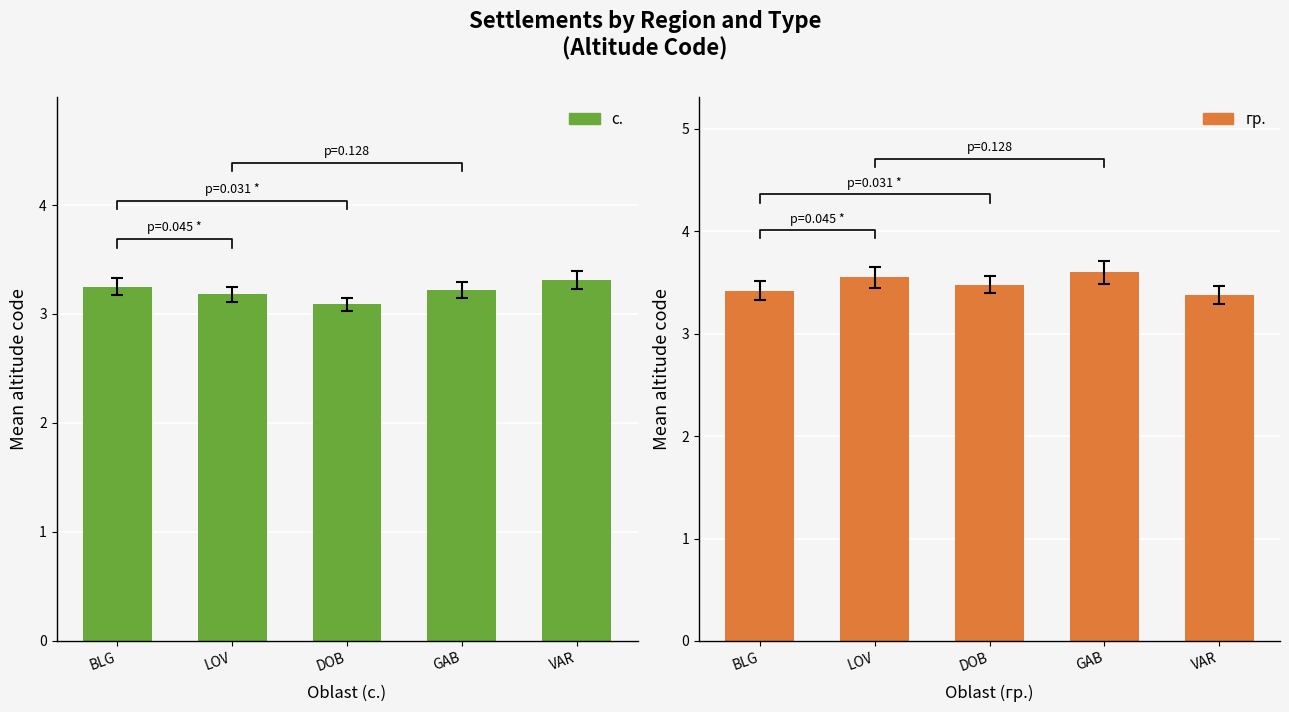

What is the label of the 1st bar from the right?

VAR